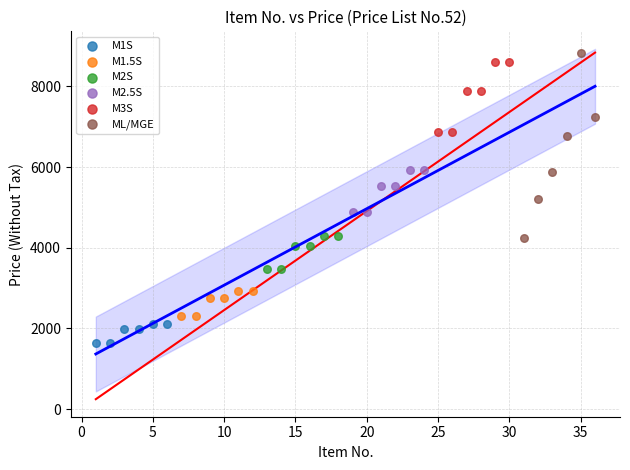

Which series has the largest Y range (max minus min)?

ML/MGE